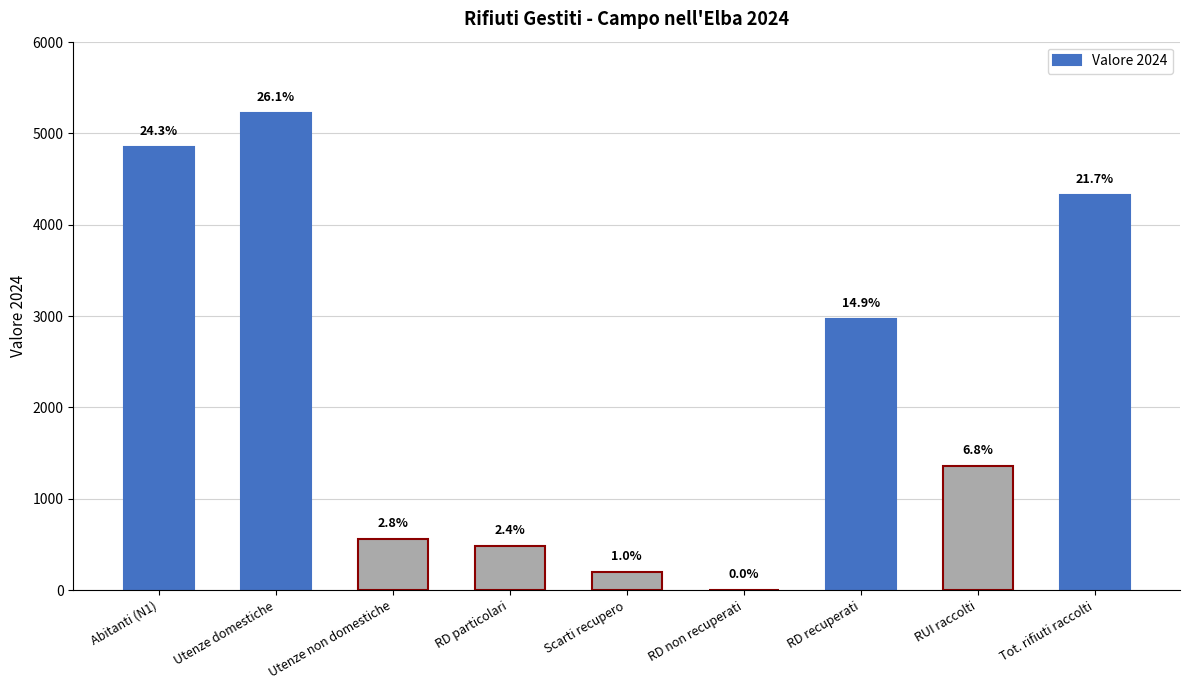

Are the bars horizontal?

No